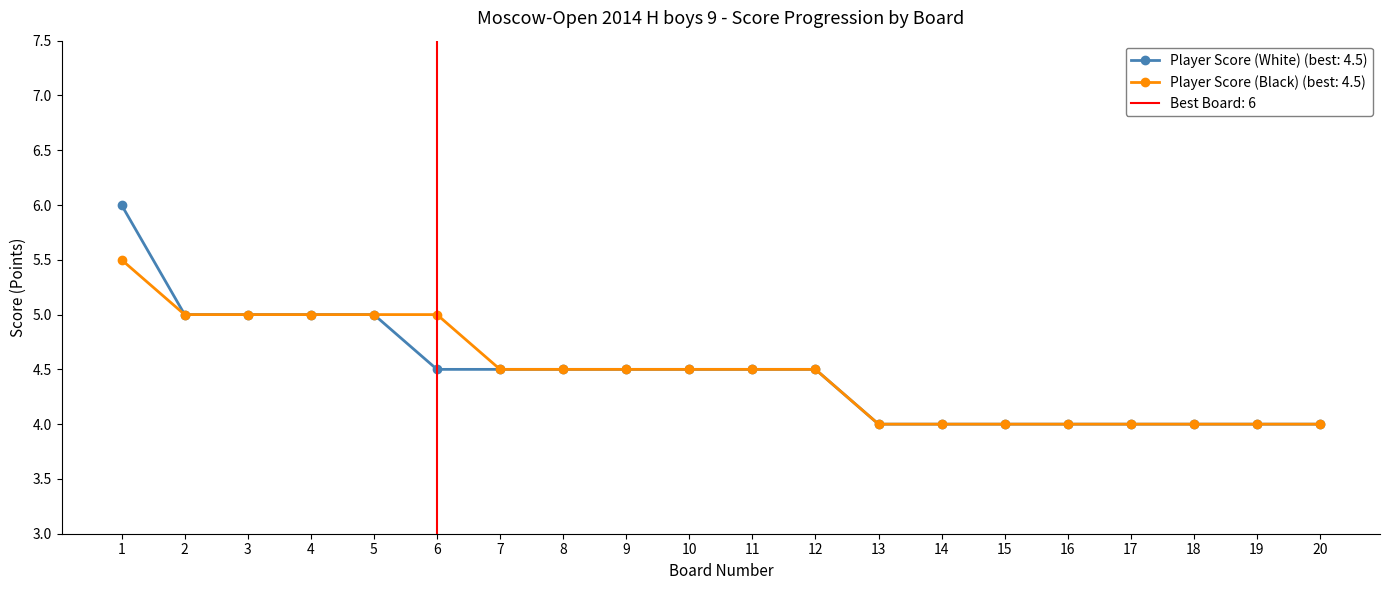

At which category is the sum across all series the highest?

1